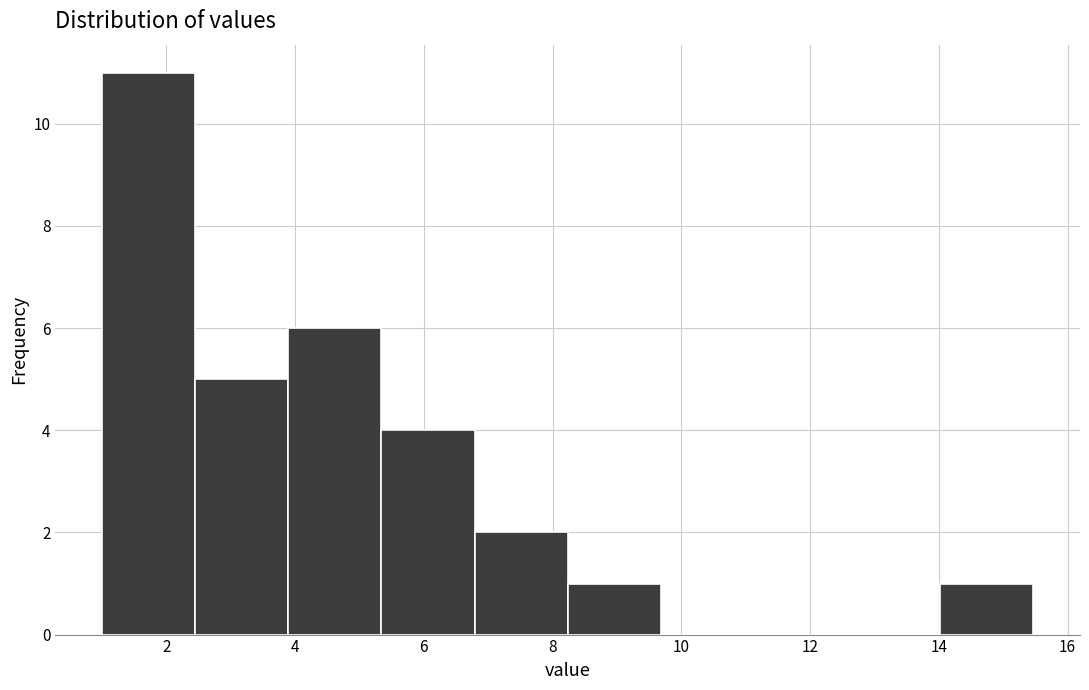

Reading left to right, transcribe this chart: for each bar, give the range it covers on the x-axis and its height. Neither the bar edges nor the heights are printed on the chart, so give them approximately, as read against the axes.

1.0 to 2.4: 11
2.4 to 3.8: 5
3.8 to 5.4: 6
5.4 to 6.8: 4
6.8 to 8.2: 2
8.2 to 9.6: 1
9.6 to 11.2: 0
11.2 to 12.6: 0
12.6 to 14.0: 0
14.0 to 15.4: 1